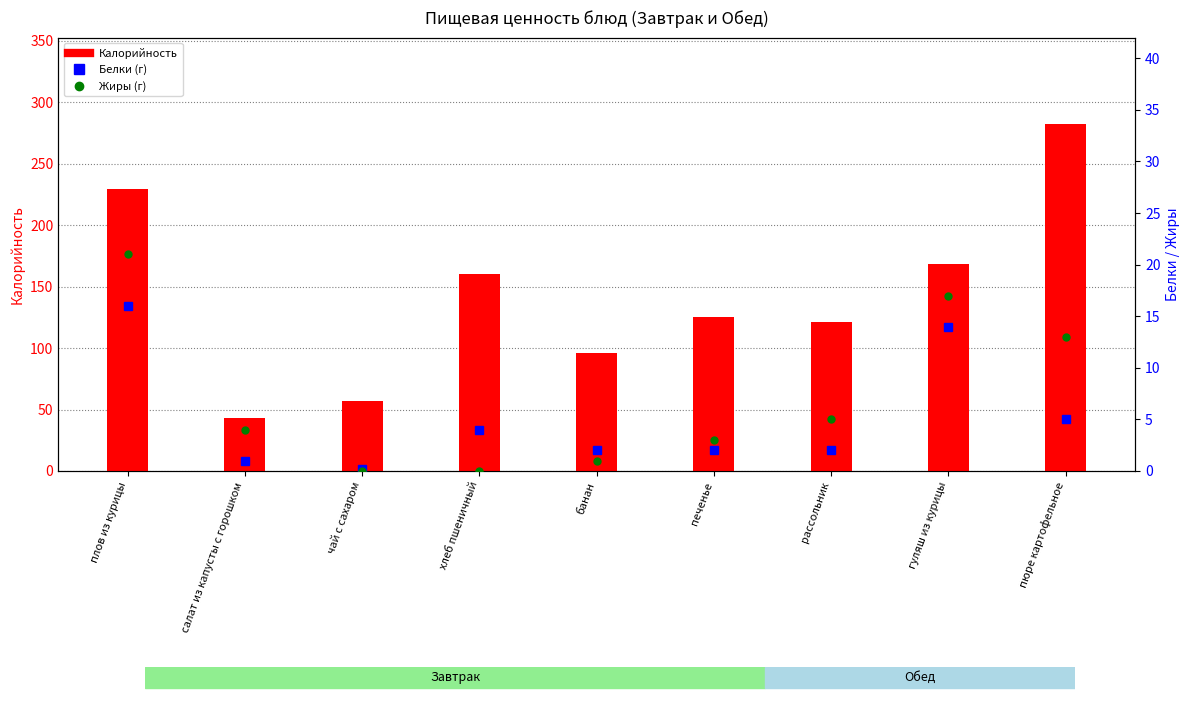

What are all the series names shown in the legend?

Калорийность, Белки, Жиры